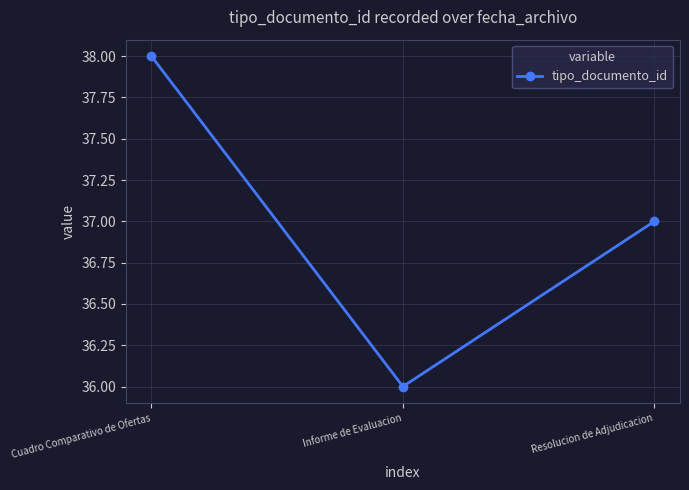

List the labels in order of value, smallest first.

Informe de Evaluacion, Resolucion de Adjudicacion, Cuadro Comparativo de Ofertas